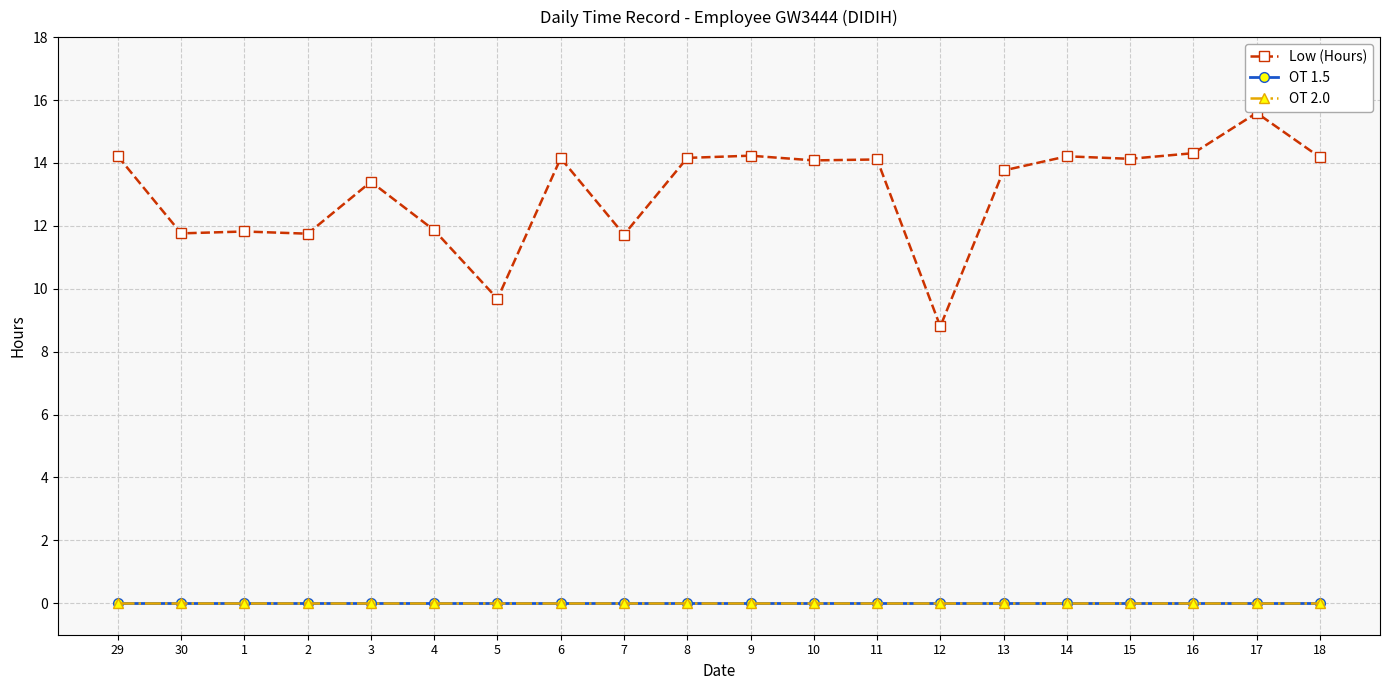

What is the total value across all series at 9?

14.2